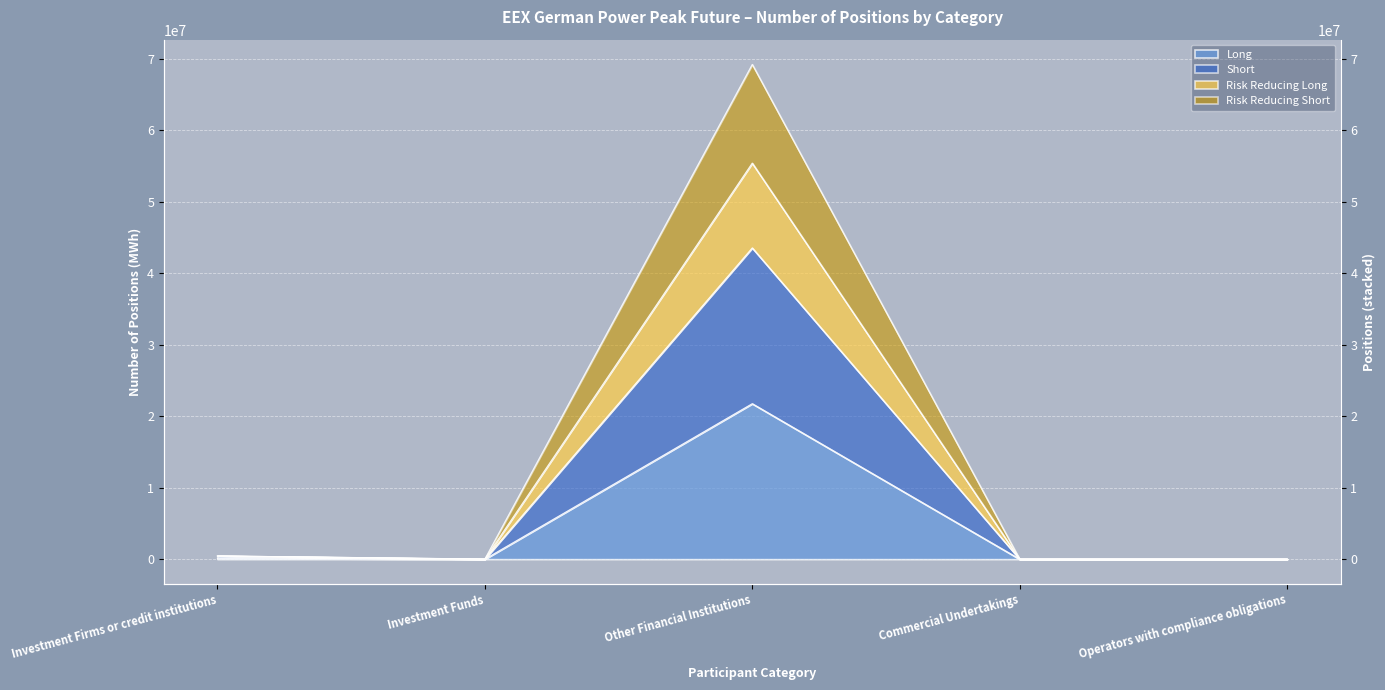

Is it true that Risk Reducing Short equals 6686 at Investment Funds?

False